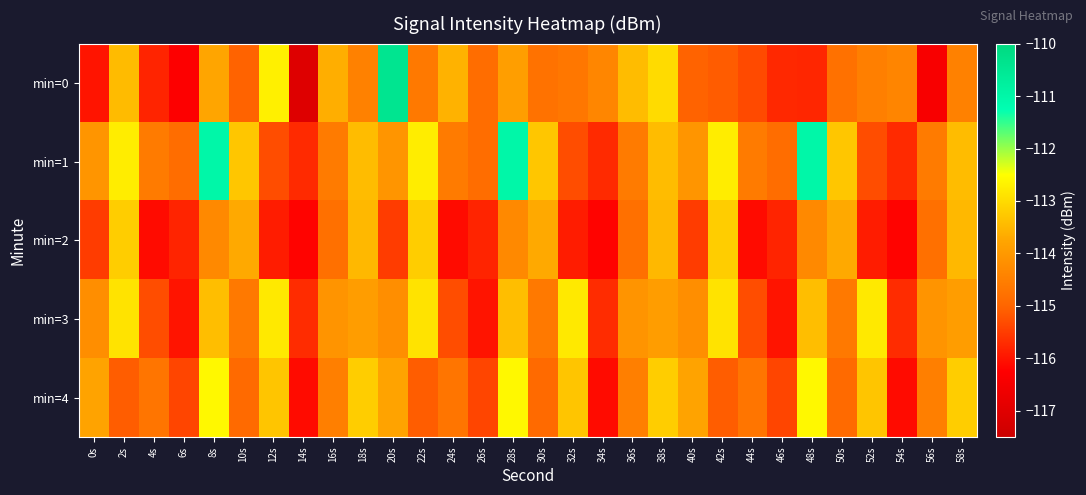

Reading right to left, list all the values displayed in this chart.

min=0: 58s=-114.5	56s=-116.4	54s=-114.4	52s=-114.5	50s=-114.8	48s=-115.8	46s=-115.7	44s=-115.3	42s=-115.1	40s=-115.0	38s=-113.0	36s=-113.4	34s=-114.4	32s=-114.7	30s=-114.8	28s=-113.9	26s=-114.9	24s=-113.6	22s=-114.6	20s=-110.4	18s=-114.5	16s=-113.6	14s=-117.0	12s=-112.7	10s=-115.0	8s=-113.8	6s=-116.3	4s=-115.8	2s=-113.5	0s=-116.0
min=1: 58s=-113.4	56s=-114.6	54s=-115.7	52s=-115.3	50s=-113.3	48s=-111.0	46s=-114.9	44s=-114.6	42s=-112.8	40s=-114.1	38s=-113.4	36s=-114.6	34s=-115.7	32s=-115.3	30s=-113.3	28s=-111.0	26s=-114.9	24s=-114.6	22s=-112.8	20s=-114.1	18s=-113.4	16s=-114.6	14s=-115.7	12s=-115.3	10s=-113.3	8s=-111.0	6s=-114.9	4s=-114.6	2s=-112.8	0s=-114.1
min=2: 58s=-113.5	56s=-114.8	54s=-116.2	52s=-115.9	50s=-113.7	48s=-114.3	46s=-115.8	44s=-116.1	42s=-113.2	40s=-115.5	38s=-113.5	36s=-114.8	34s=-116.2	32s=-115.9	30s=-113.7	28s=-114.3	26s=-115.8	24s=-116.1	22s=-113.2	20s=-115.5	18s=-113.5	16s=-114.8	14s=-116.2	12s=-115.9	10s=-113.7	8s=-114.3	6s=-115.8	4s=-116.1	2s=-113.2	0s=-115.5
min=3: 58s=-113.9	56s=-114.1	54s=-115.7	52s=-112.8	50s=-114.6	48s=-113.4	46s=-116.0	44s=-115.3	42s=-112.9	40s=-114.2	38s=-113.9	36s=-114.1	34s=-115.7	32s=-112.8	30s=-114.6	28s=-113.4	26s=-116.0	24s=-115.3	22s=-112.9	20s=-114.2	18s=-113.9	16s=-114.1	14s=-115.7	12s=-112.8	10s=-114.6	8s=-113.4	6s=-116.0	4s=-115.3	2s=-112.9	0s=-114.2
min=4: 58s=-113.2	56s=-114.5	54s=-116.1	52s=-113.3	50s=-114.9	48s=-112.6	46s=-115.4	44s=-114.7	42s=-115.1	40s=-113.8	38s=-113.2	36s=-114.5	34s=-116.1	32s=-113.3	30s=-114.9	28s=-112.6	26s=-115.4	24s=-114.7	22s=-115.1	20s=-113.8	18s=-113.2	16s=-114.5	14s=-116.1	12s=-113.3	10s=-114.9	8s=-112.6	6s=-115.4	4s=-114.7	2s=-115.1	0s=-113.8